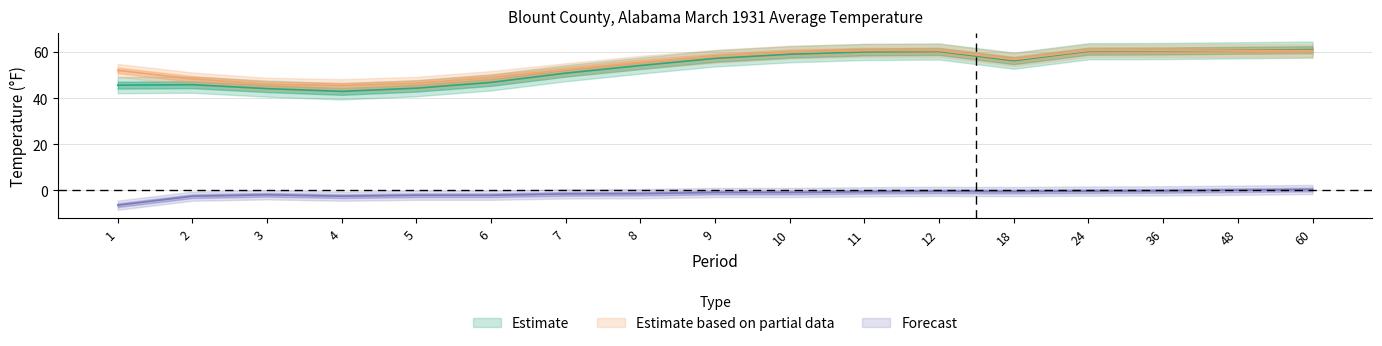

What is the approximate value of 1901-2000 Mean at 3?

46.0